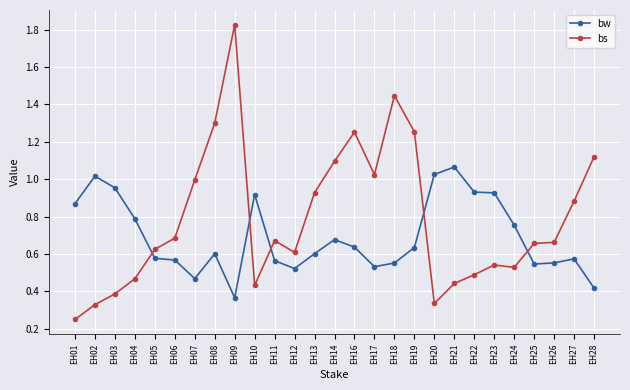

List the series in order of their overall mean, highest first.

bs, bw